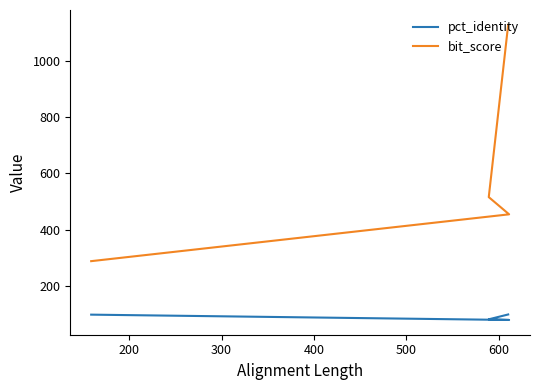

What are all the series names shown in the legend?

pct_identity, bit_score